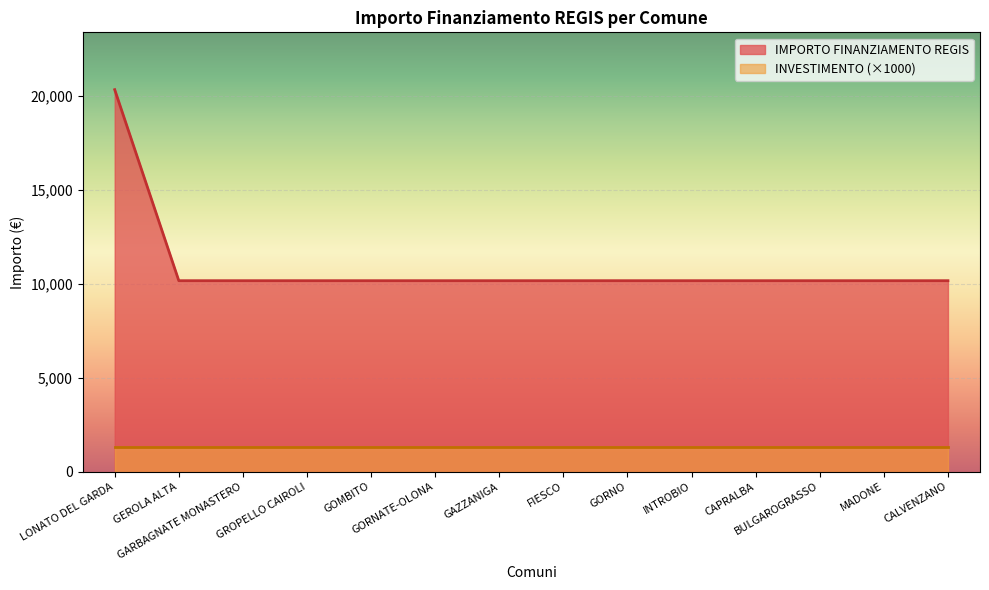

What position from the left is CAPRALBA?

11